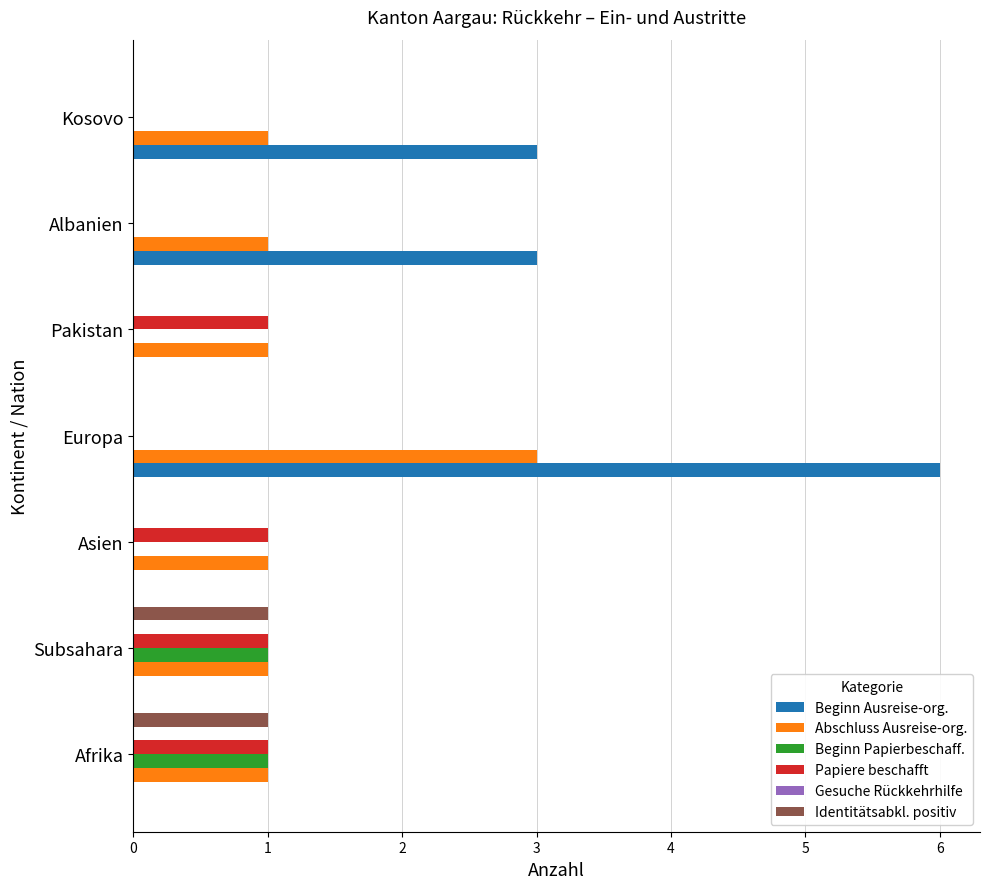

What is the average value of the Beginn Papierbeschaff. series?

0